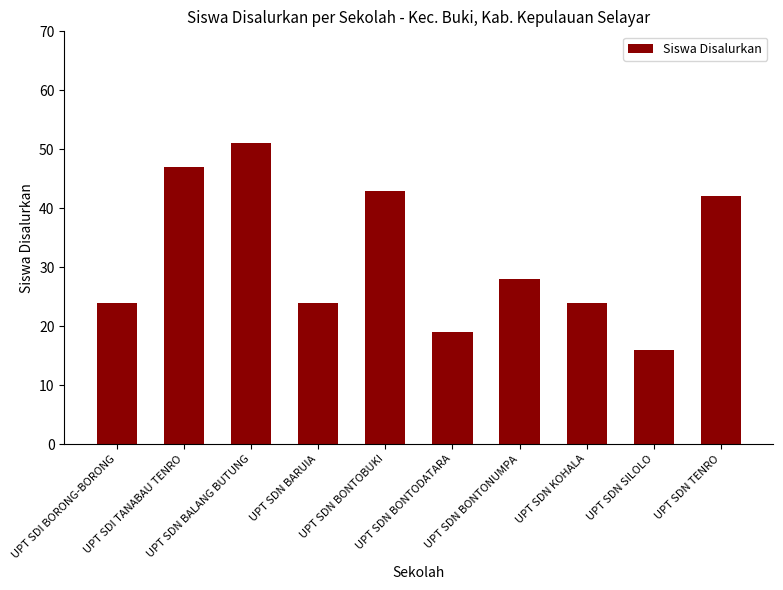

Reading left to right, list all the values displayed in this chart.

24	47	51	24	43	19	28	24	16	42